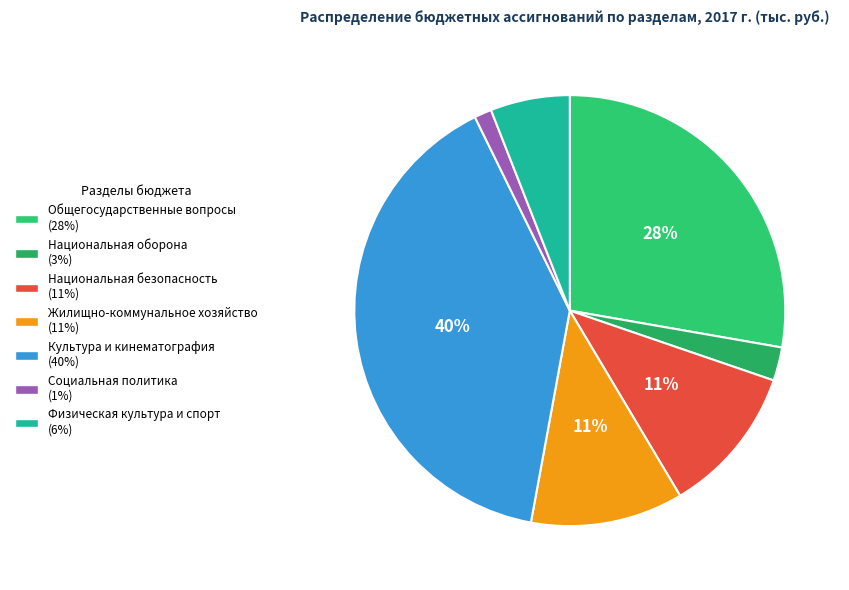

To the nearest percent, what is the difference between the largest and smallest slice percentages?

39%